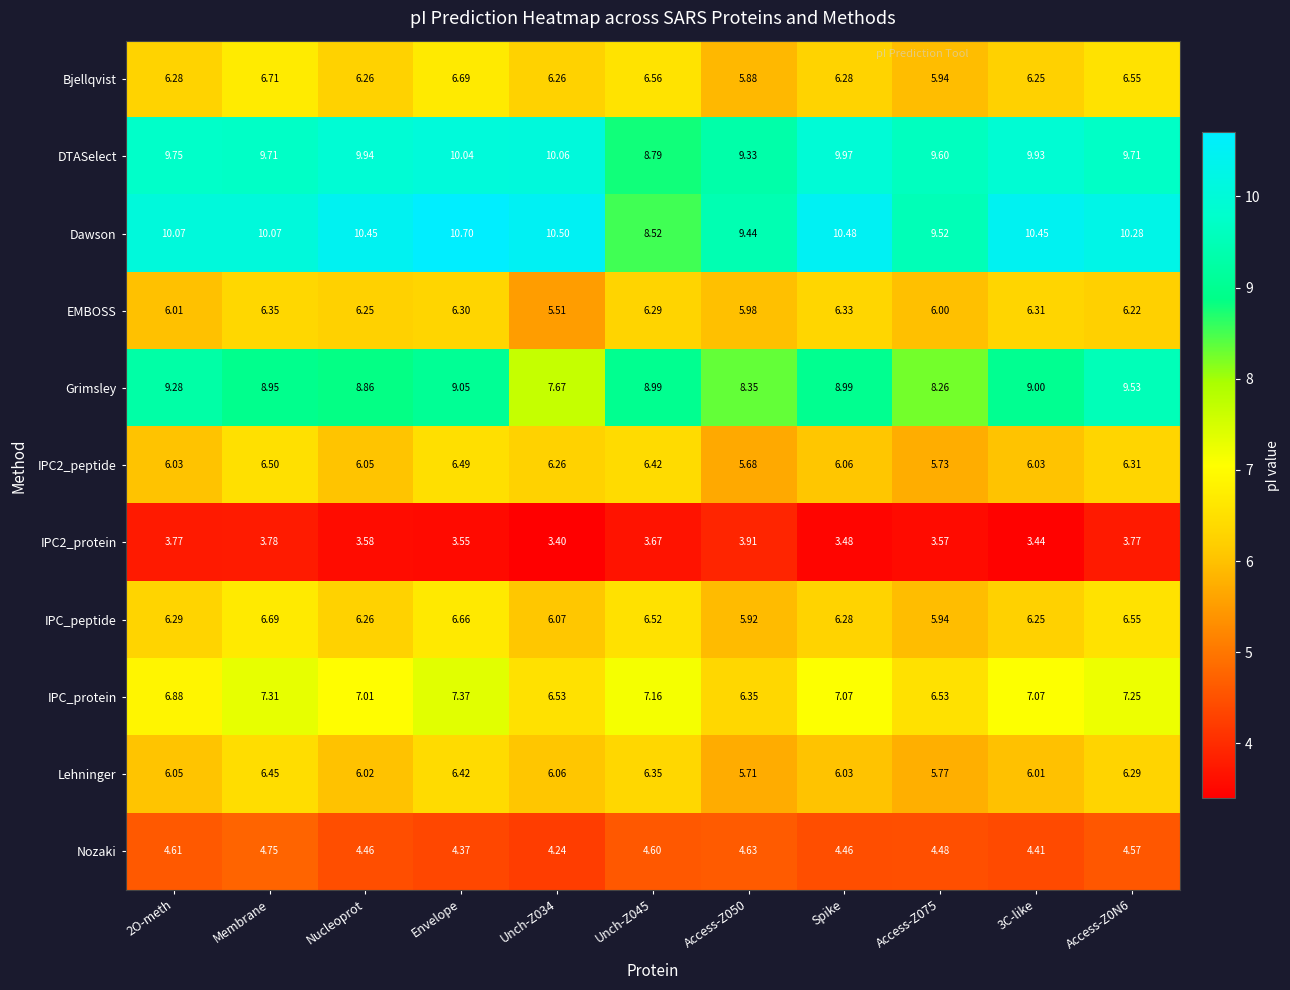

Count the number of data series in this chart.

11